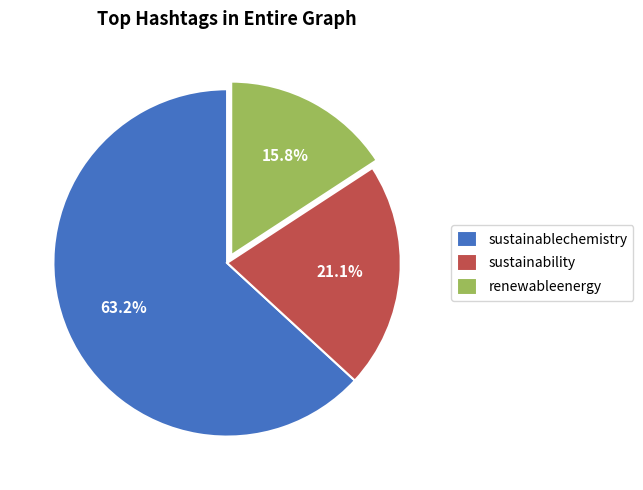

What percentage do sustainability and sustainablechemistry together represent?

84.2%